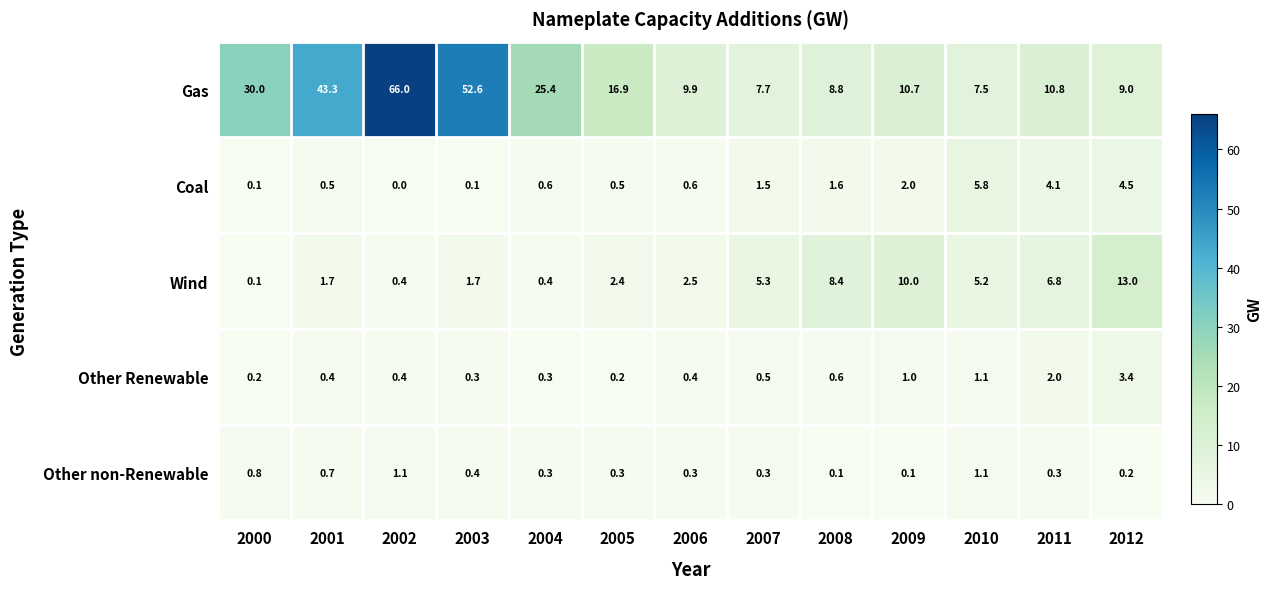

Which series changed the most between 2008 and 2009?

Gas